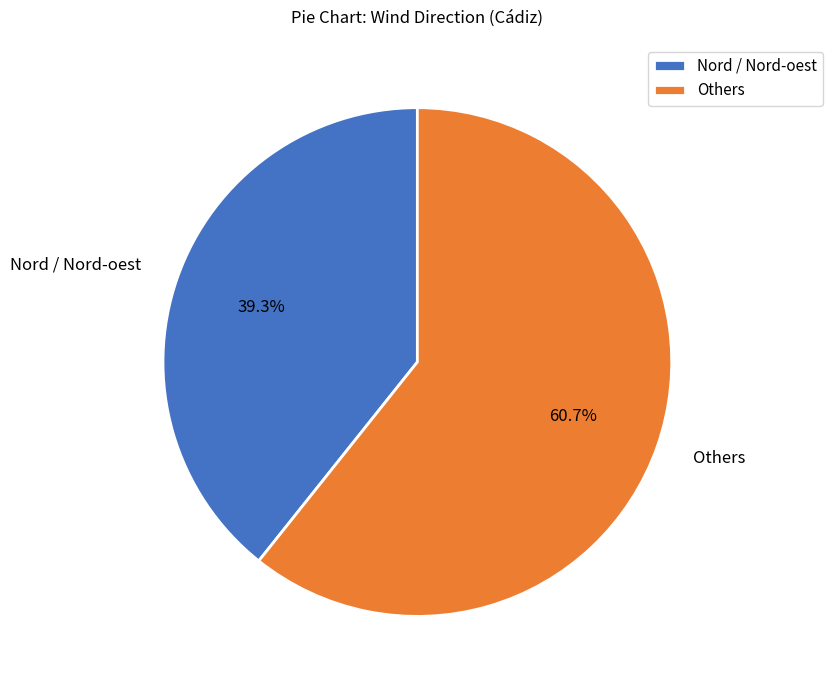

Is there any slice that represents more than half of the pie?

Yes